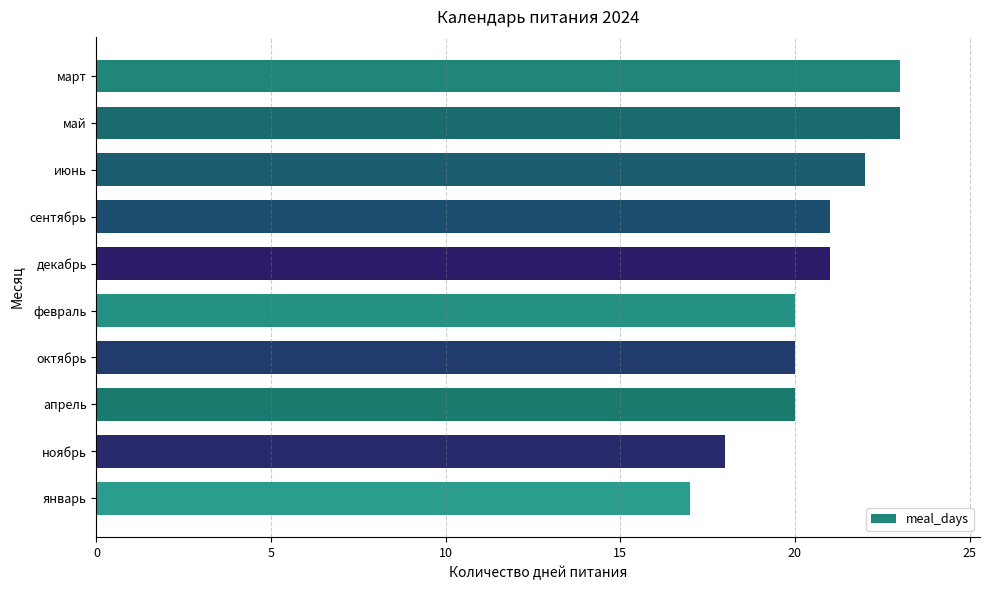

At which category does the chart reach its minimum across all series?

январь